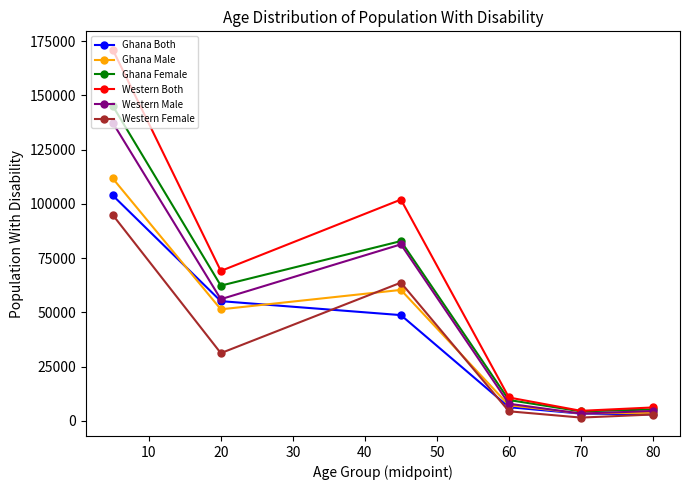

Which series has the largest total across all categories?

Western Both